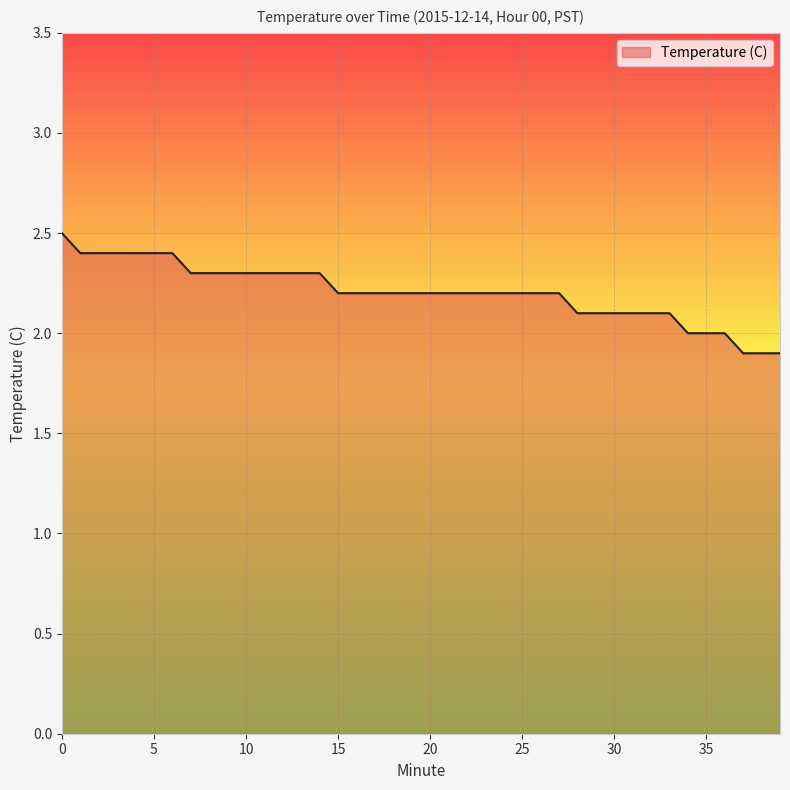

What is the minimum value shown in the chart?

1.9